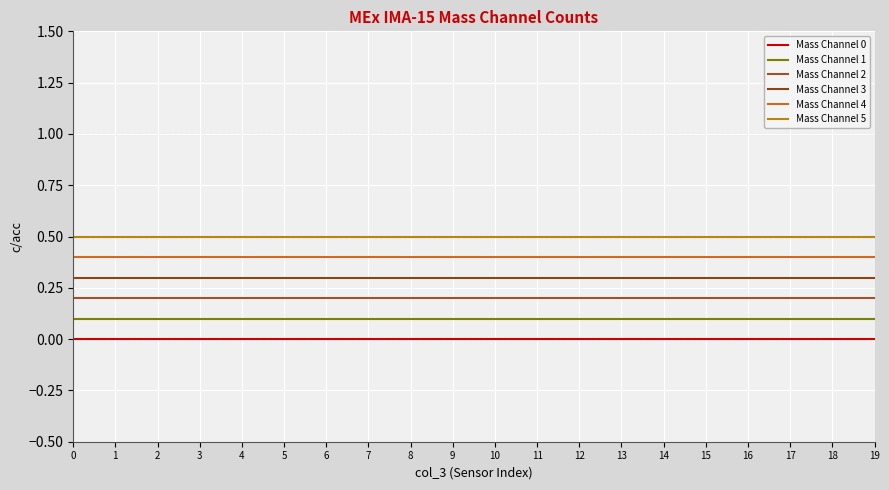

True or false: Mass Channel 2 and Mass Channel 4 intersect in this chart.

False